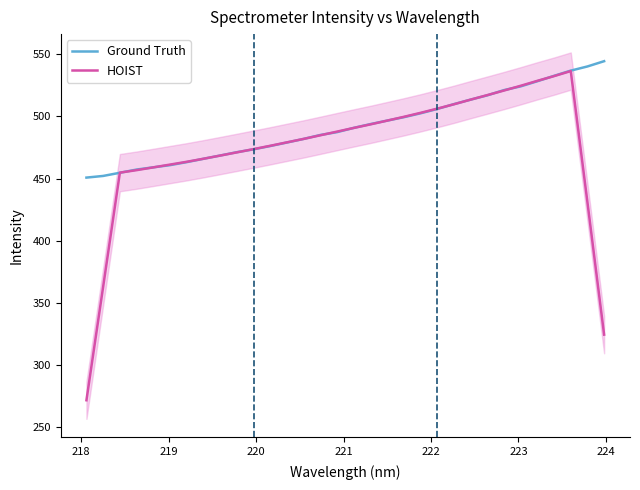

What is the minimum value for Ground Truth?

450.8